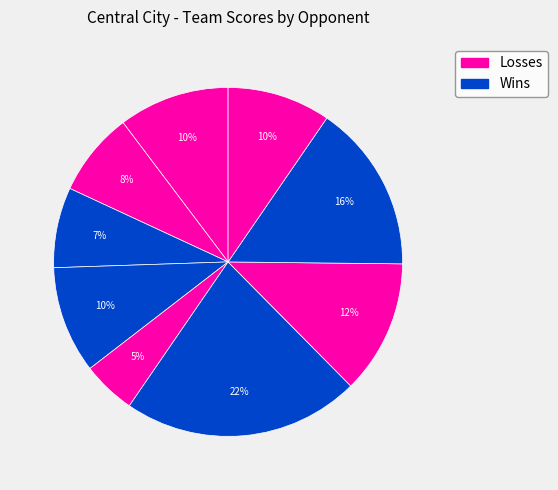

Count the number of slices in the pie.

9